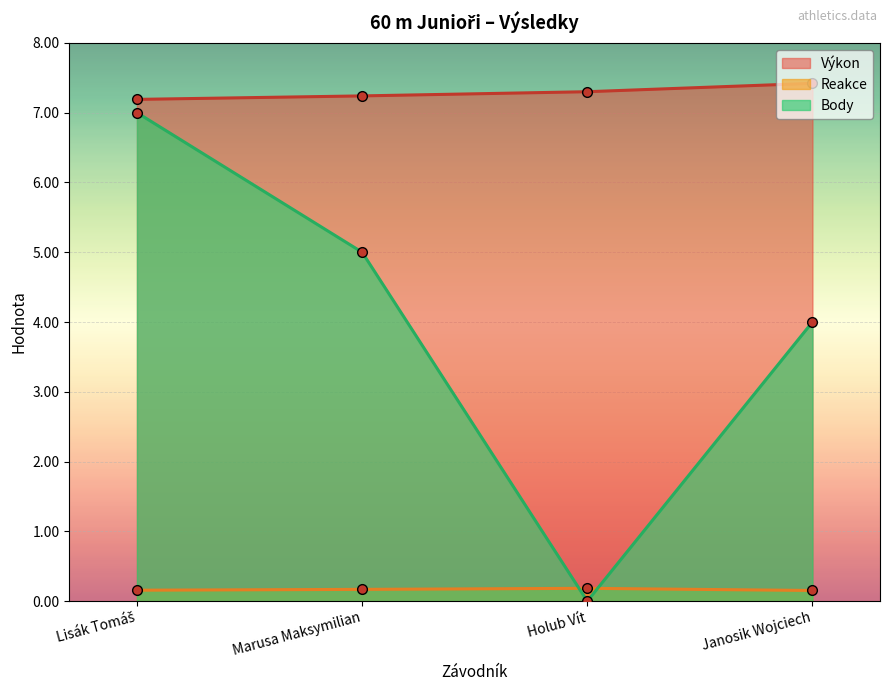

At which category does Body reach its first local valley?

Holub Vít